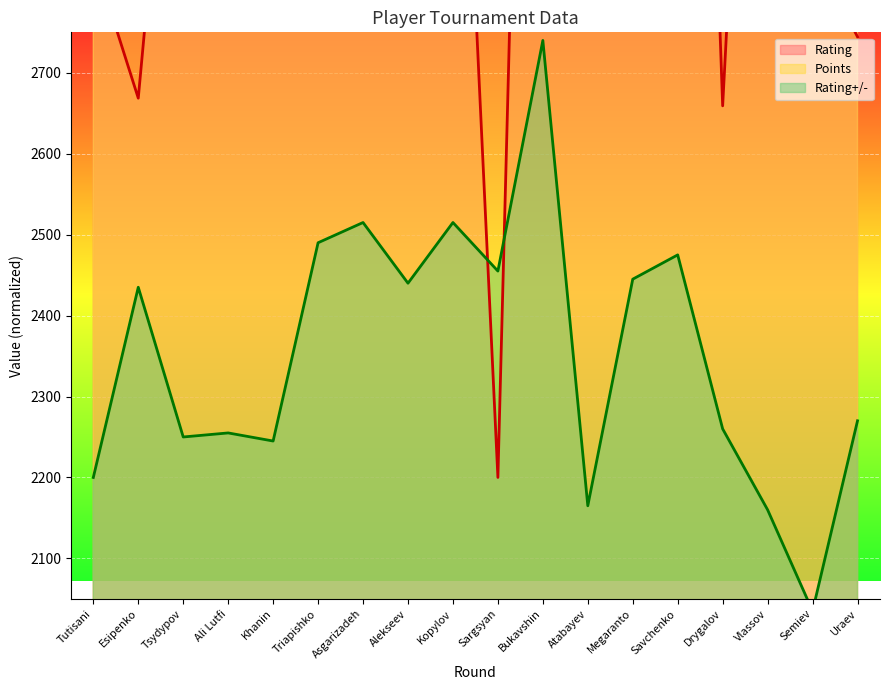

Which series changed the most between Esipenko and Megaranto?

Rating